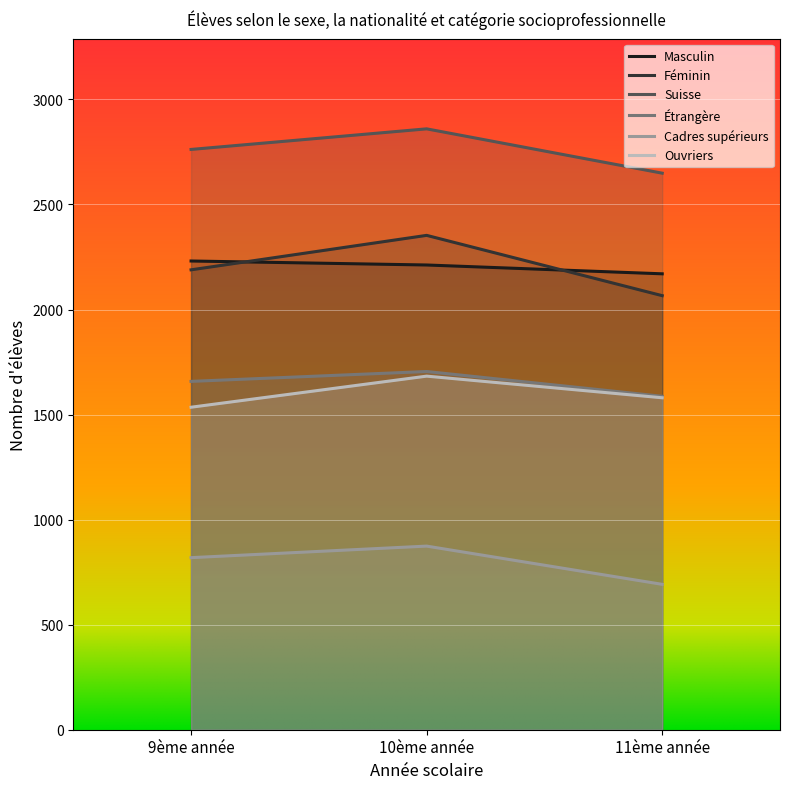

What is the difference between the highest and lowest values at 11ème année?

1957